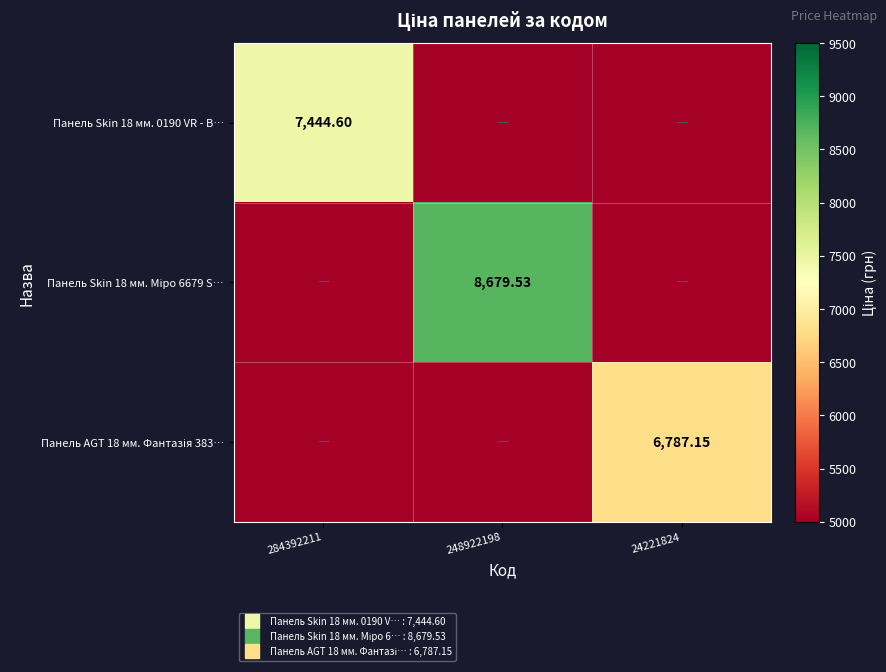

True or false: Панель Skin 18 мм. Міро 6679 S… has a value of 8679.5 at 248922198.

True